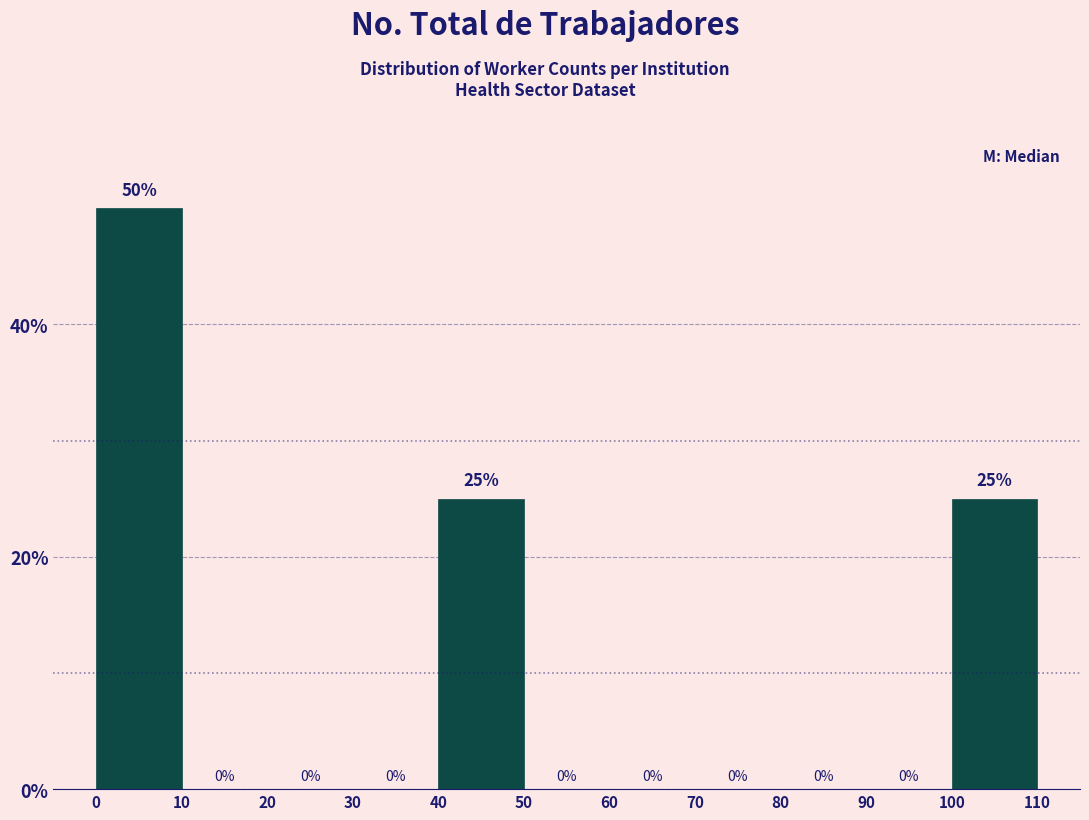

How tall is the bar that spans 0 to 10 on the x-axis?

50